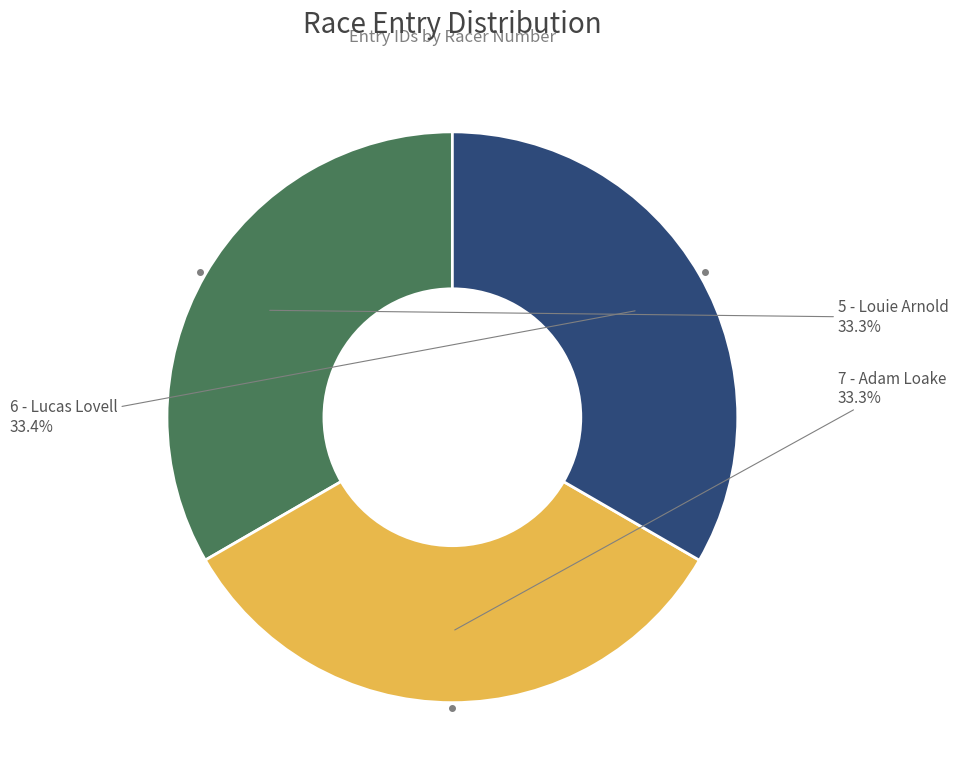

What is the ratio of the value at 7 - Adam Loake to the value at 5 - Louie Arnold?

1.0